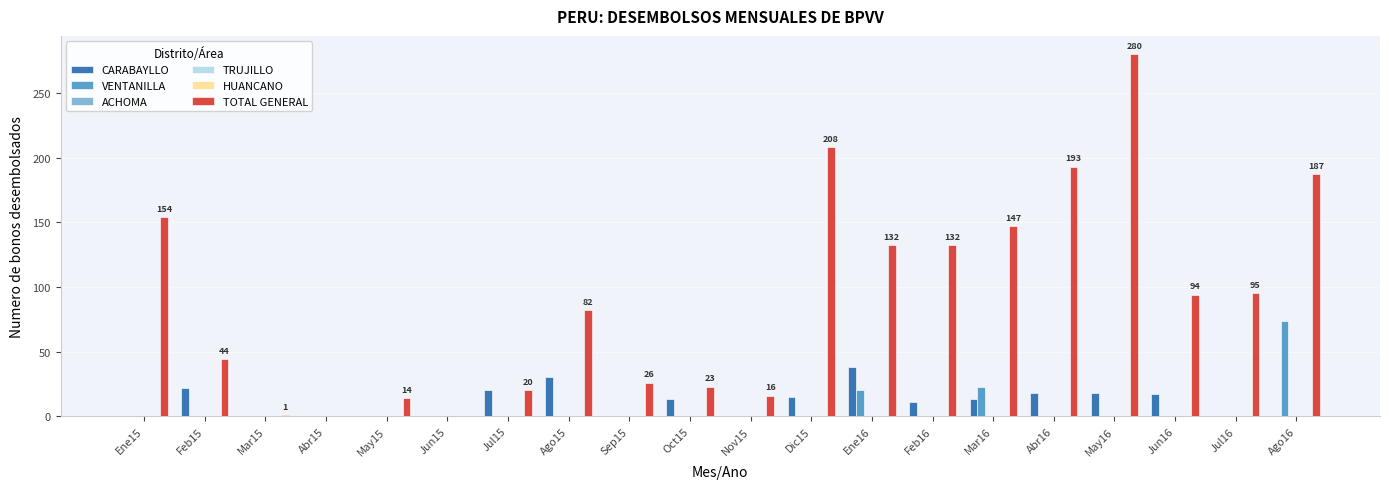

Is the value of TRUJILLO at Abr15 greater than the value of CARABAYLLO at Nov15?

No